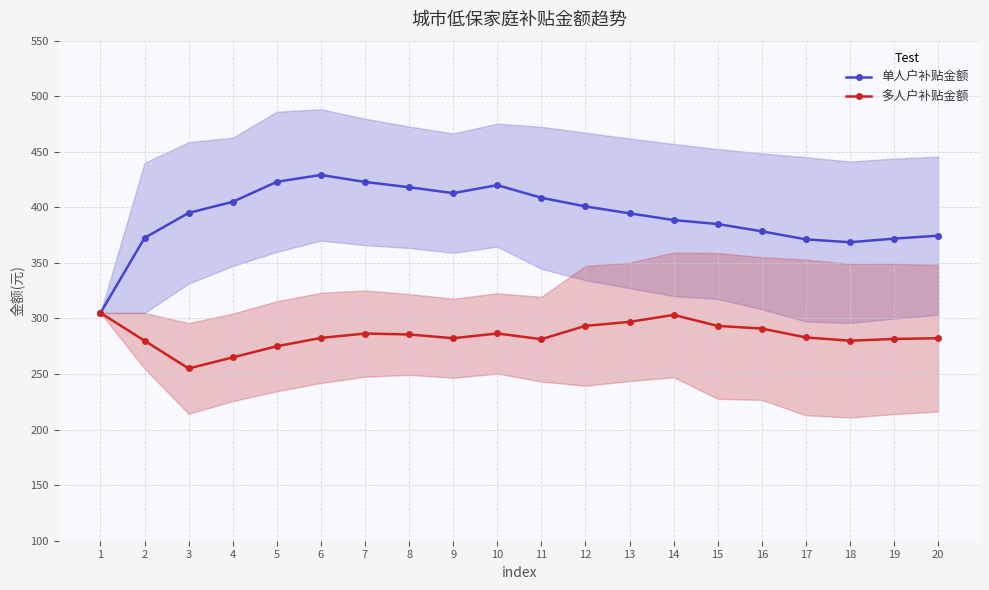

The value of 多人户补贴金额 at 11 is 281.4. True or false?

True